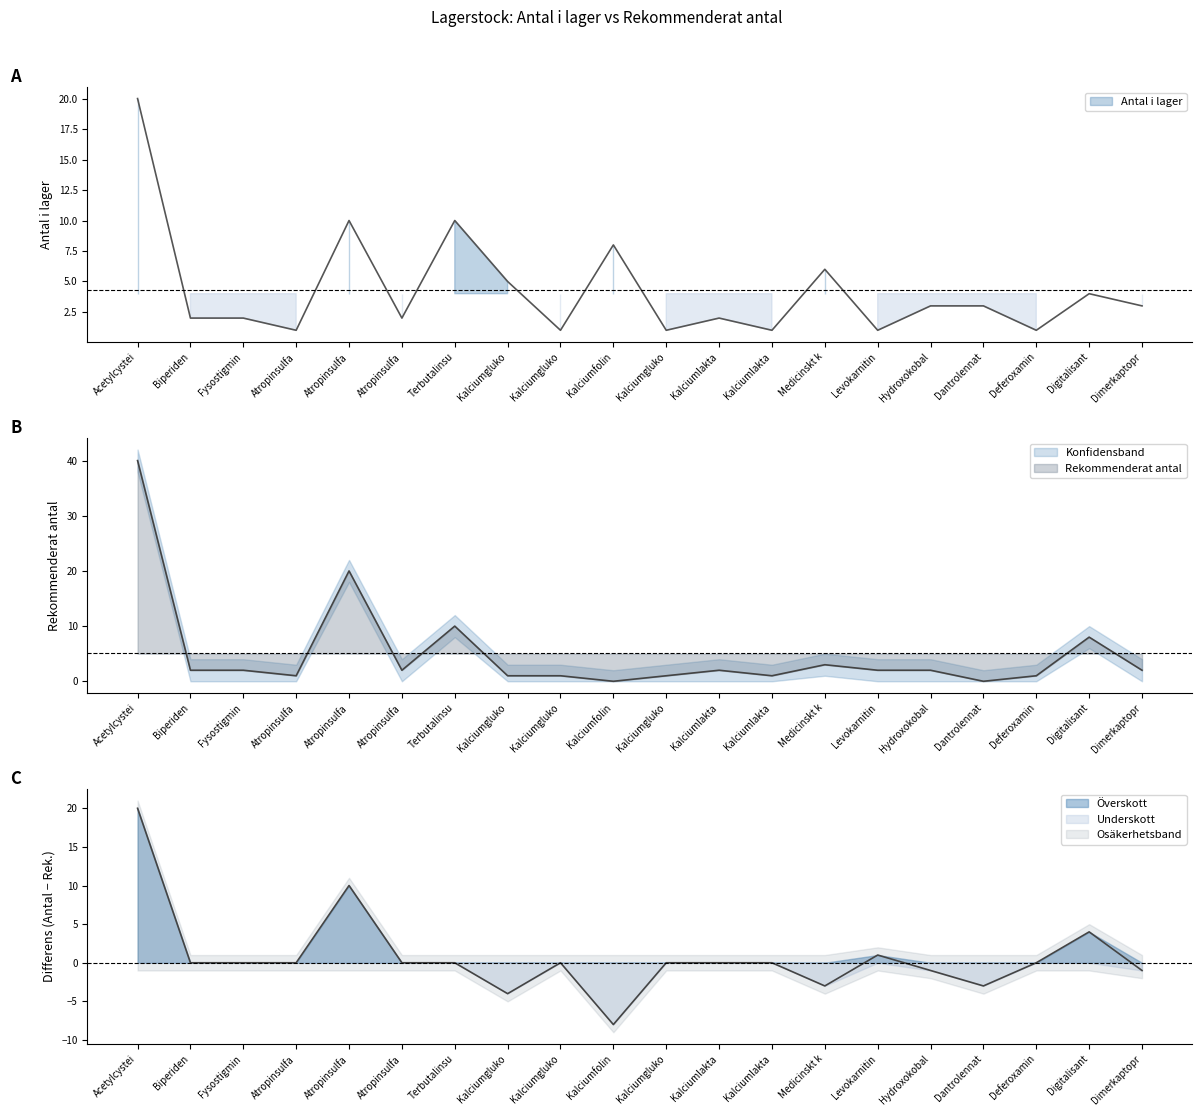

What is the average value of the Differens series?

1